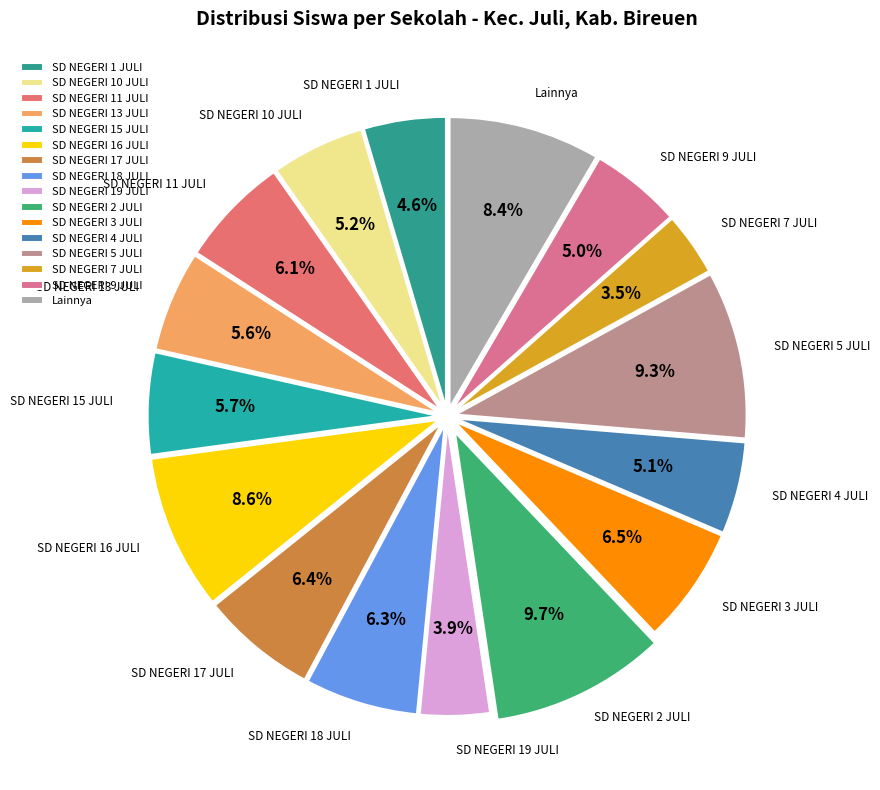

Between SD NEGERI 11 JULI and SD NEGERI 10 JULI, which is larger?

SD NEGERI 11 JULI